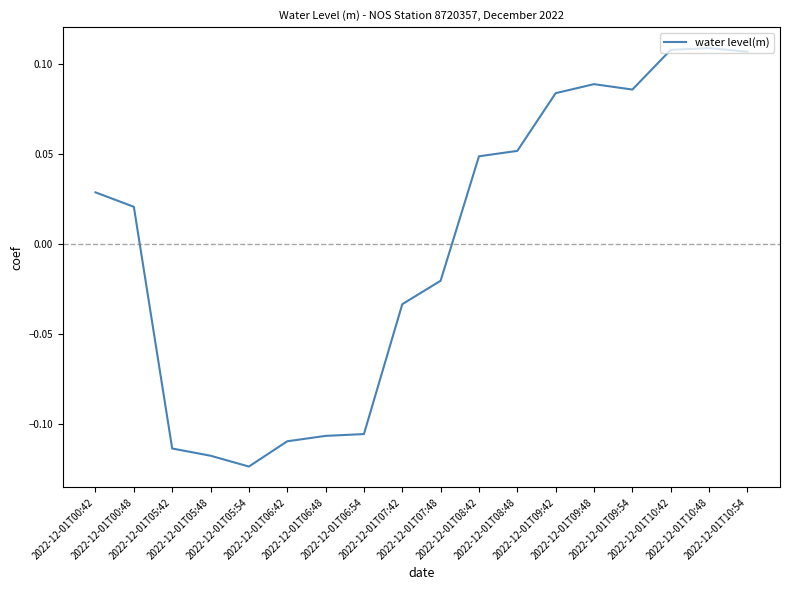

How many categories are shown in the chart?

18